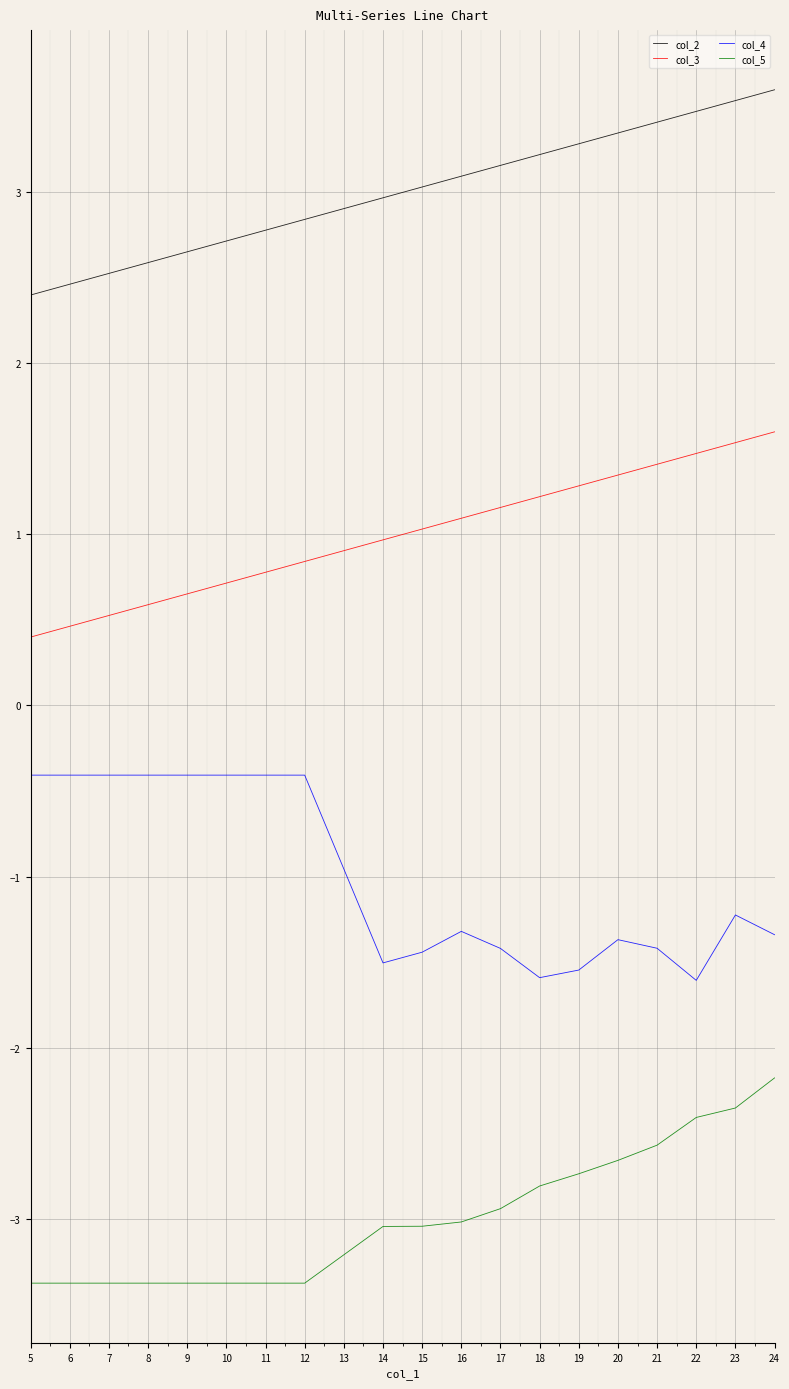

What is the maximum value shown in the chart?

3.6